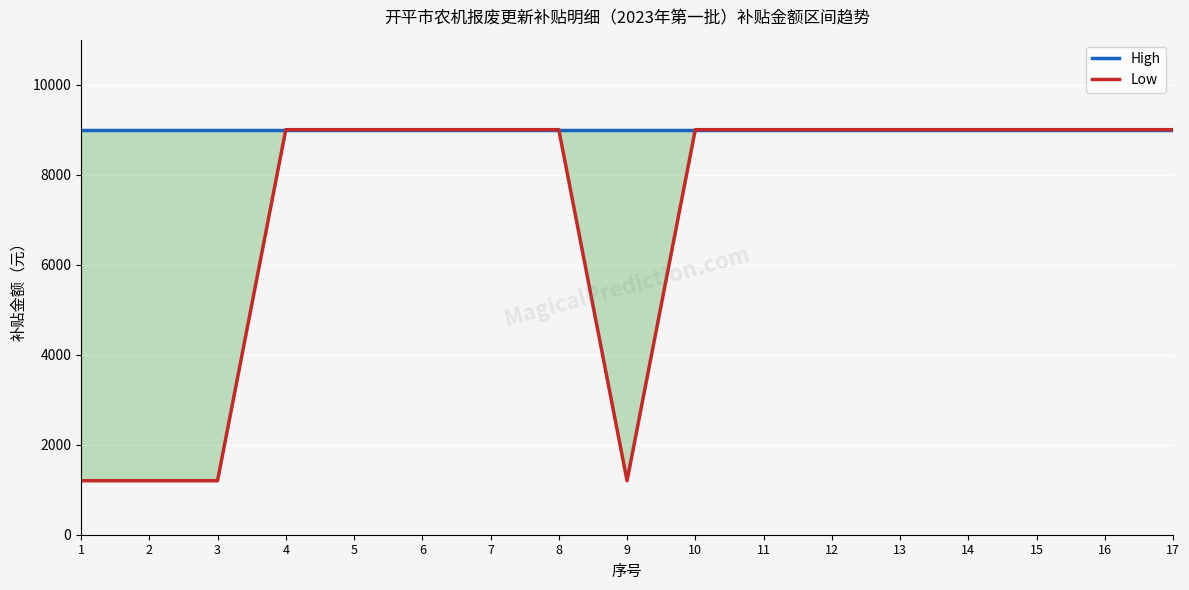

What is the approximate value of Low at 11, to the nearest 10?

9000